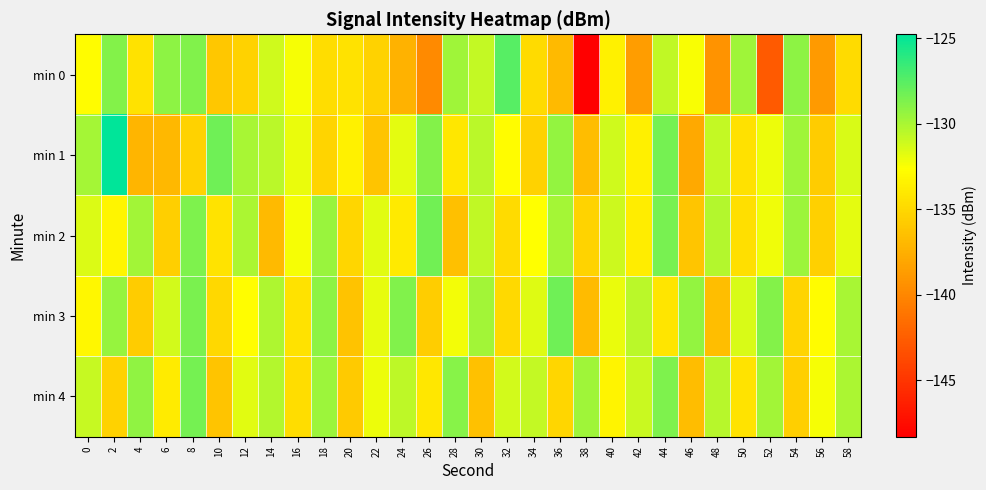

How many distinct data groups are displayed?

5